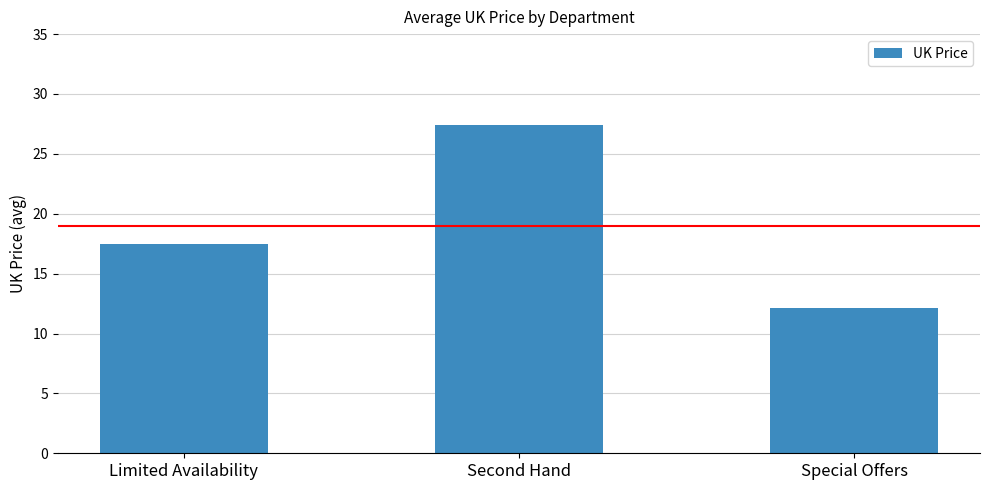

What is the label of the 3rd bar from the left?

Special Offers